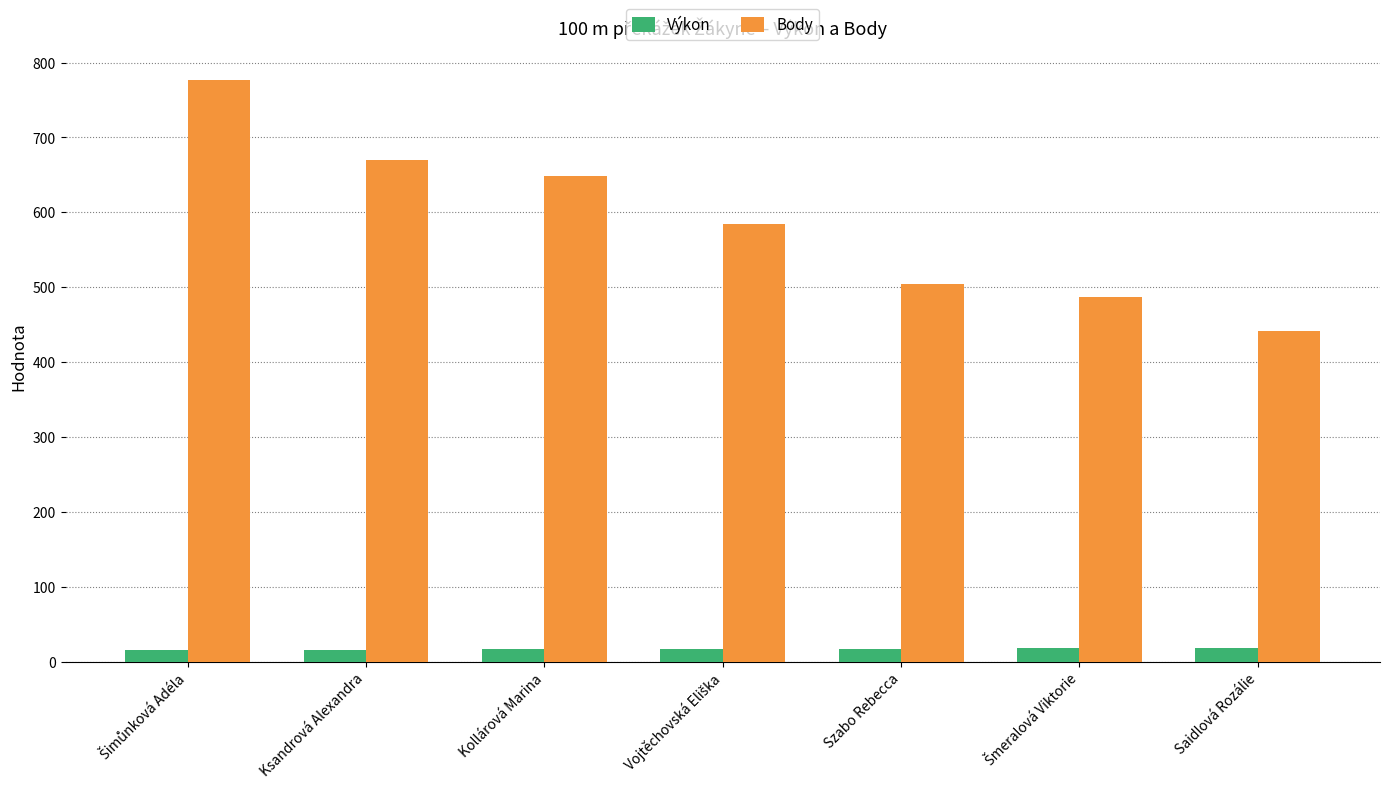

What is the difference between the highest and lowest values at Ksandrová Alexandra?

653.6